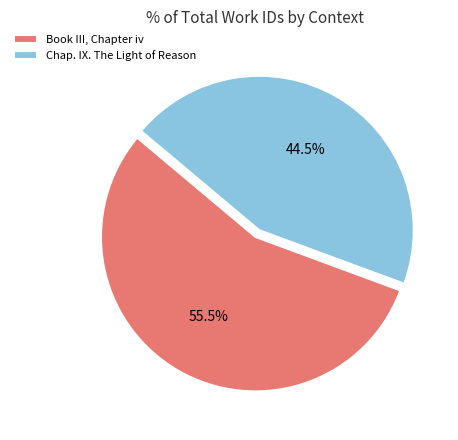

To the nearest percent, what is the difference between the Chap. IX. The Light of Reason and Book III, Chapter iv slice percentages?

11%